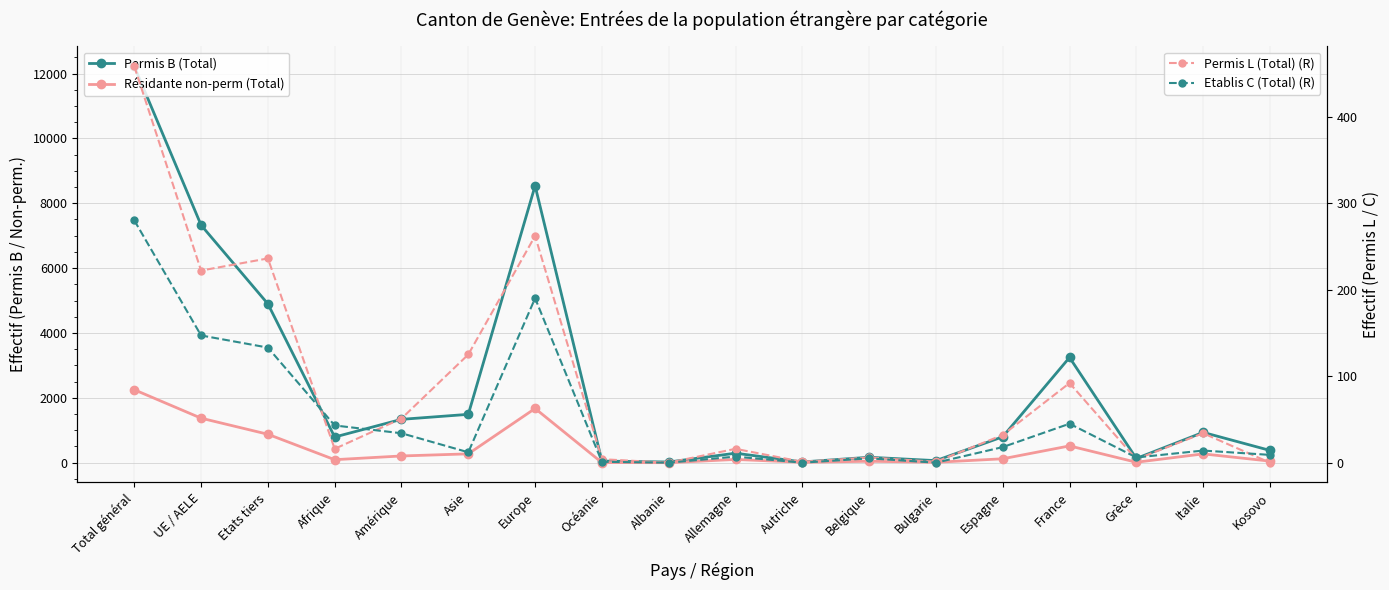

What is the maximum value for Etablis C (Total) (R)?

280